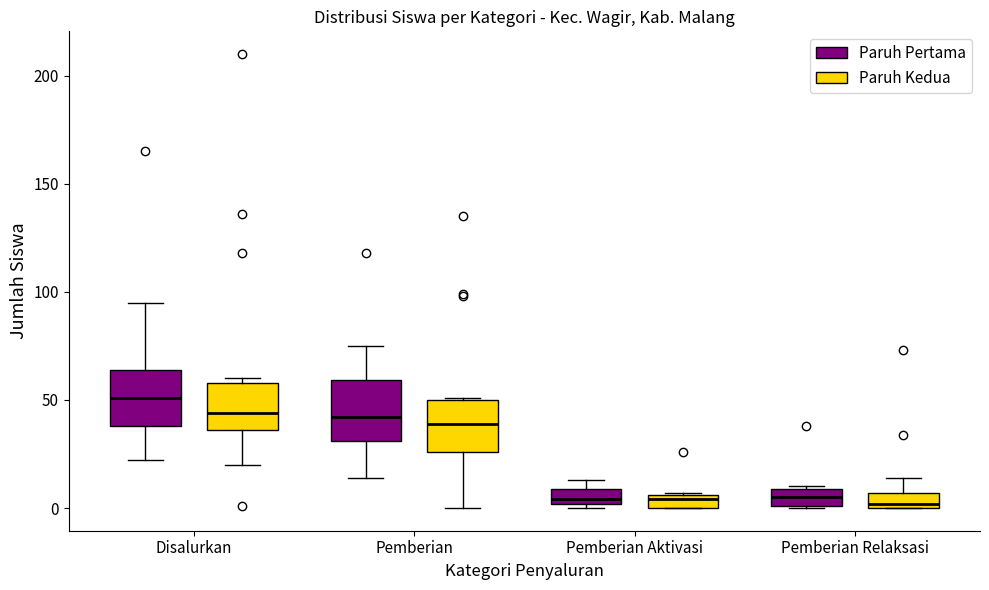

Where is the upper edge of the box for Disalurkan (Paruh Pertama) on the y-axis? The values are not printed on the chart, so give them approximately, as read against the axis.

65